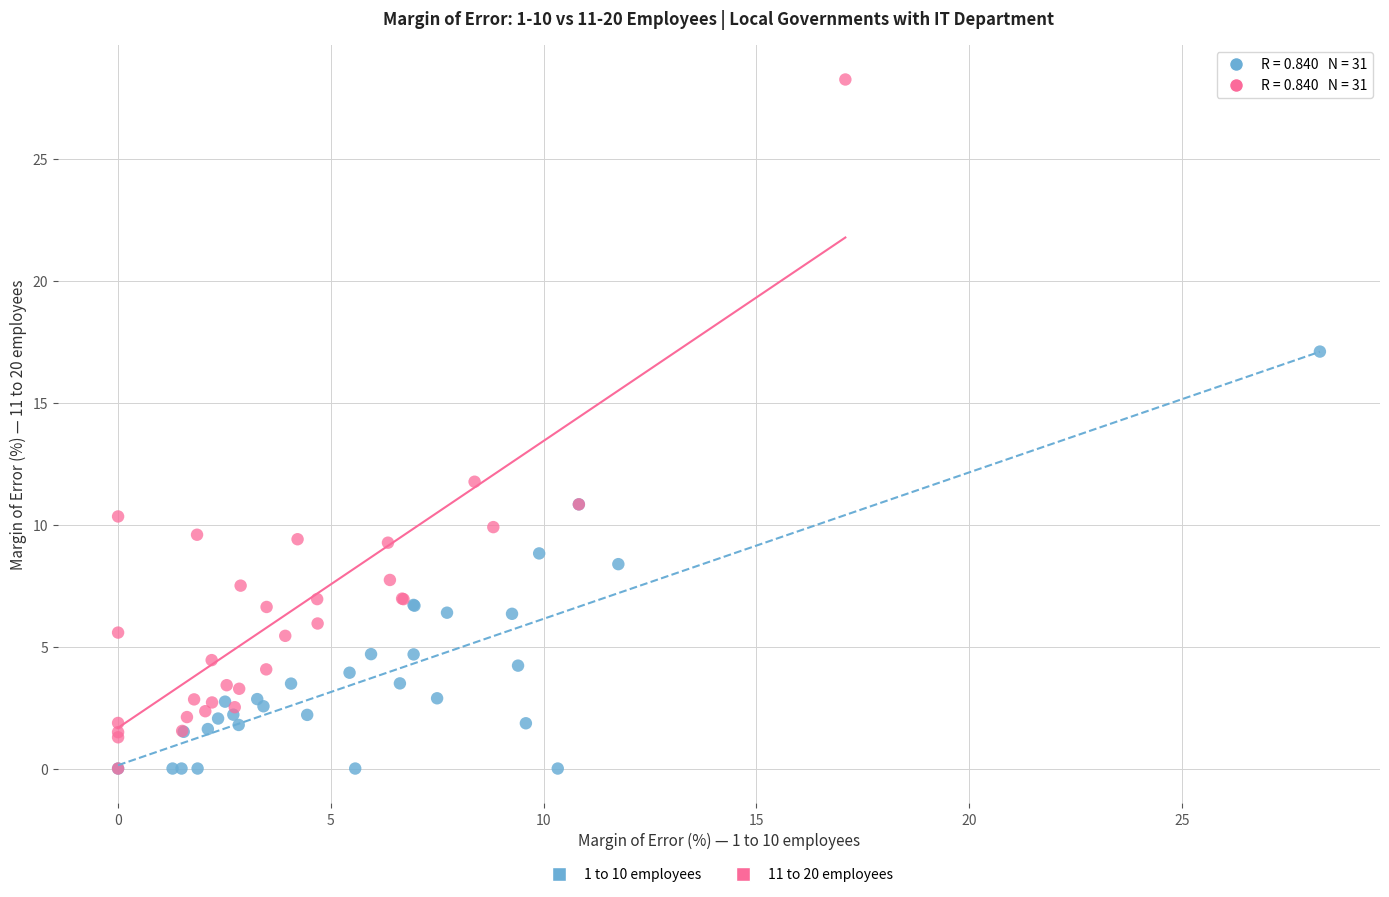

Which series has the widest spread of Y values?

11 to 20 employees